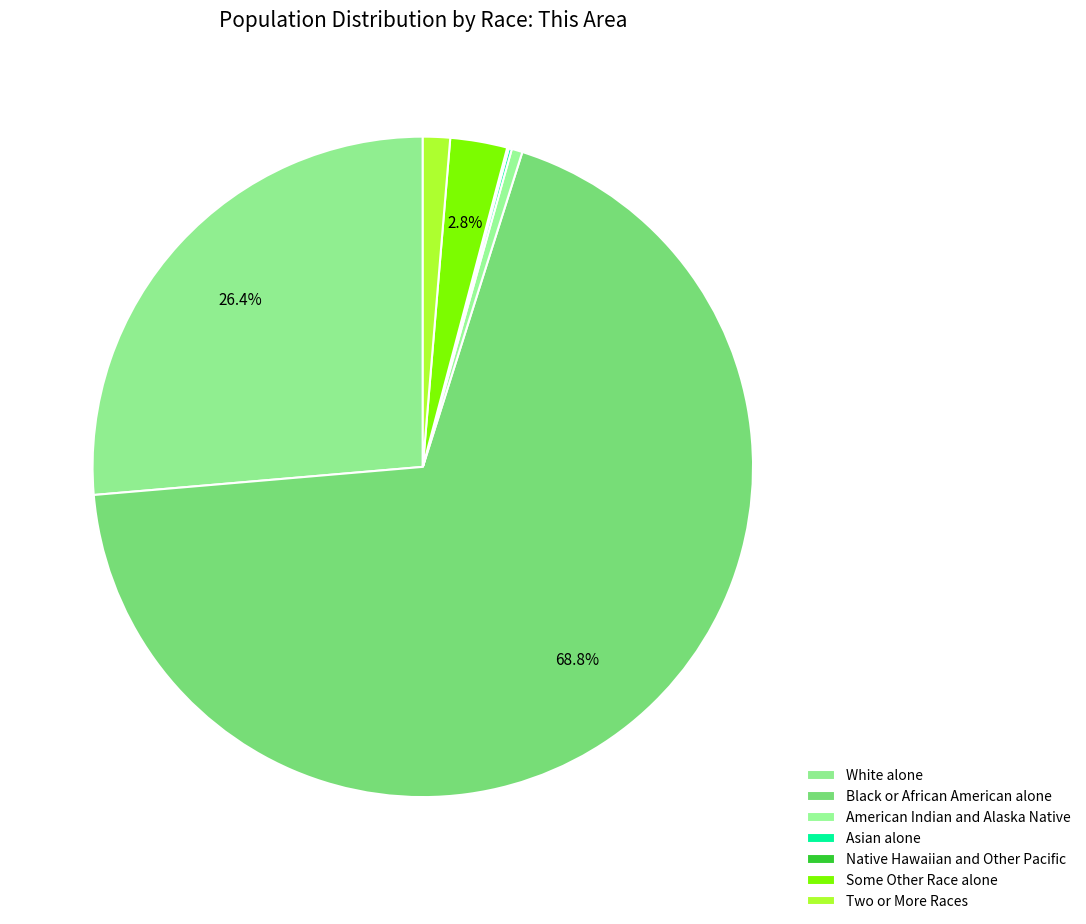

Which category has the smallest portion of the pie?

Native Hawaiian and Other Pacific